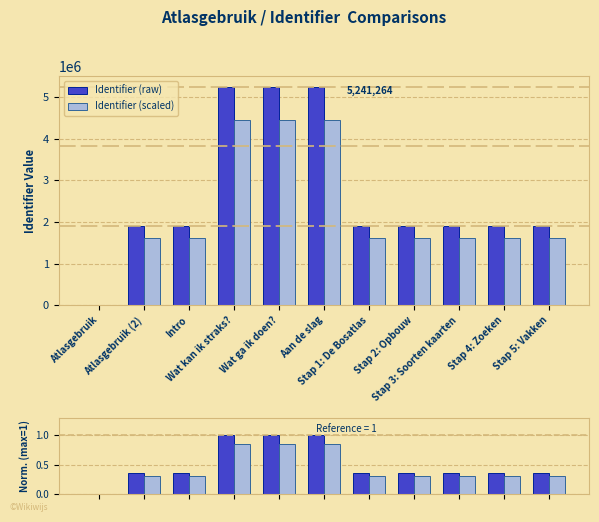

Reading left to right, extract all data points from this chart.

Identifier (raw): 0.0	1911122.0	1911123.0	5241261.0	5241262.0	5241264.0	1911128.0	1911130.0	1911132.0	1911134.0	1911137.0
Identifier (scaled): 0.0	1624453.7	1624454.6	4455071.8	4455072.7	4455074.4	1624458.8	1624460.5	1624462.2	1624463.9	1624466.4
Normalized: 0.0	0.4	0.4	1.0	1.0	1.0	0.4	0.4	0.4	0.4	0.4
Norm. scaled: 0.0	0.3	0.3	0.8	0.8	0.8	0.3	0.3	0.3	0.3	0.3